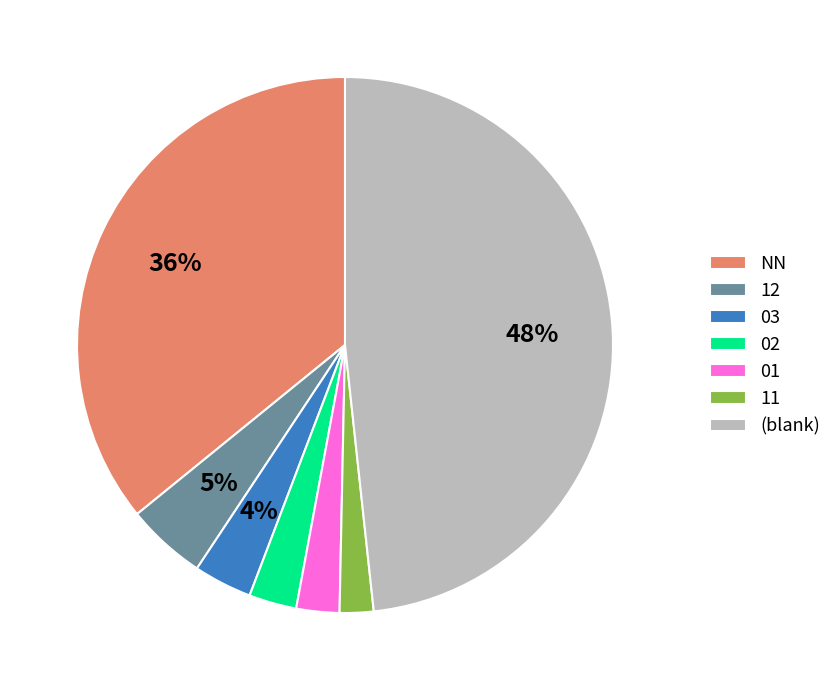

True or false: NN accounts for 50% of the total.

False